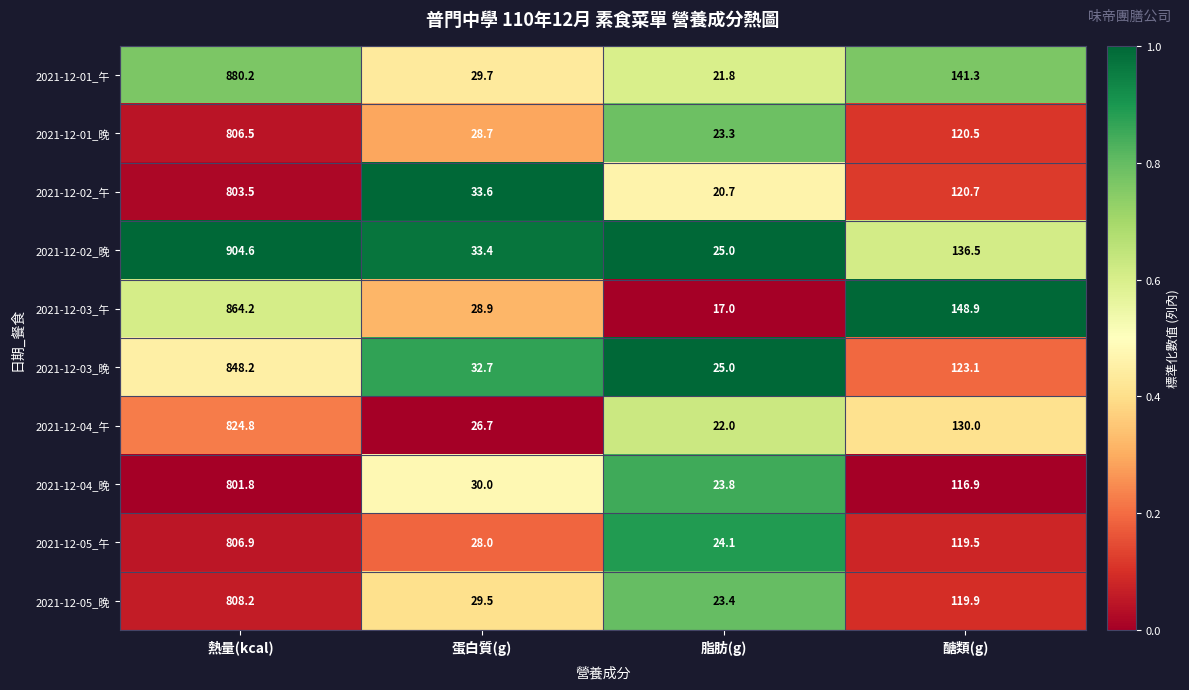

List the series in order of their peak value, lowest first.

2021-12-04_晚, 2021-12-02_午, 2021-12-01_晚, 2021-12-05_午, 2021-12-05_晚, 2021-12-04_午, 2021-12-03_晚, 2021-12-03_午, 2021-12-01_午, 2021-12-02_晚